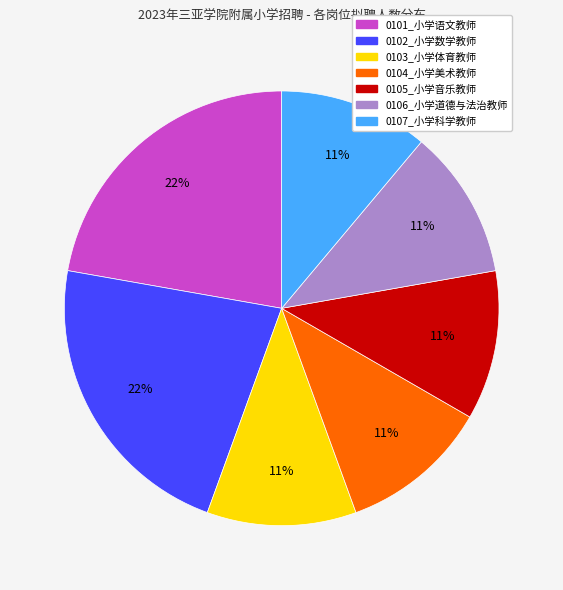

The 0103_小学体育教师 slice represents 11% of the pie. True or false?

True